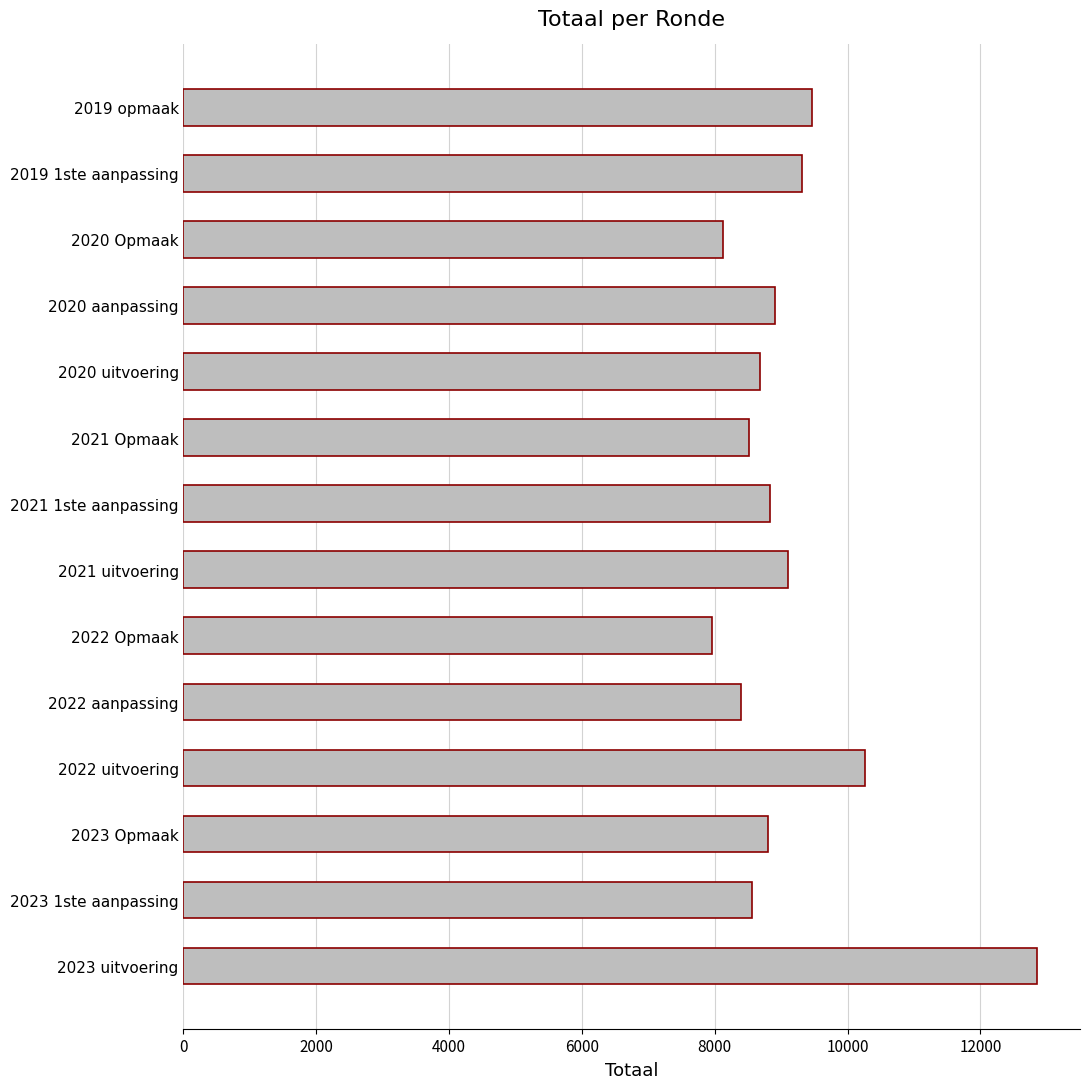

What is the difference between the values at 2023 uitvoering and 2020 uitvoering?

4178